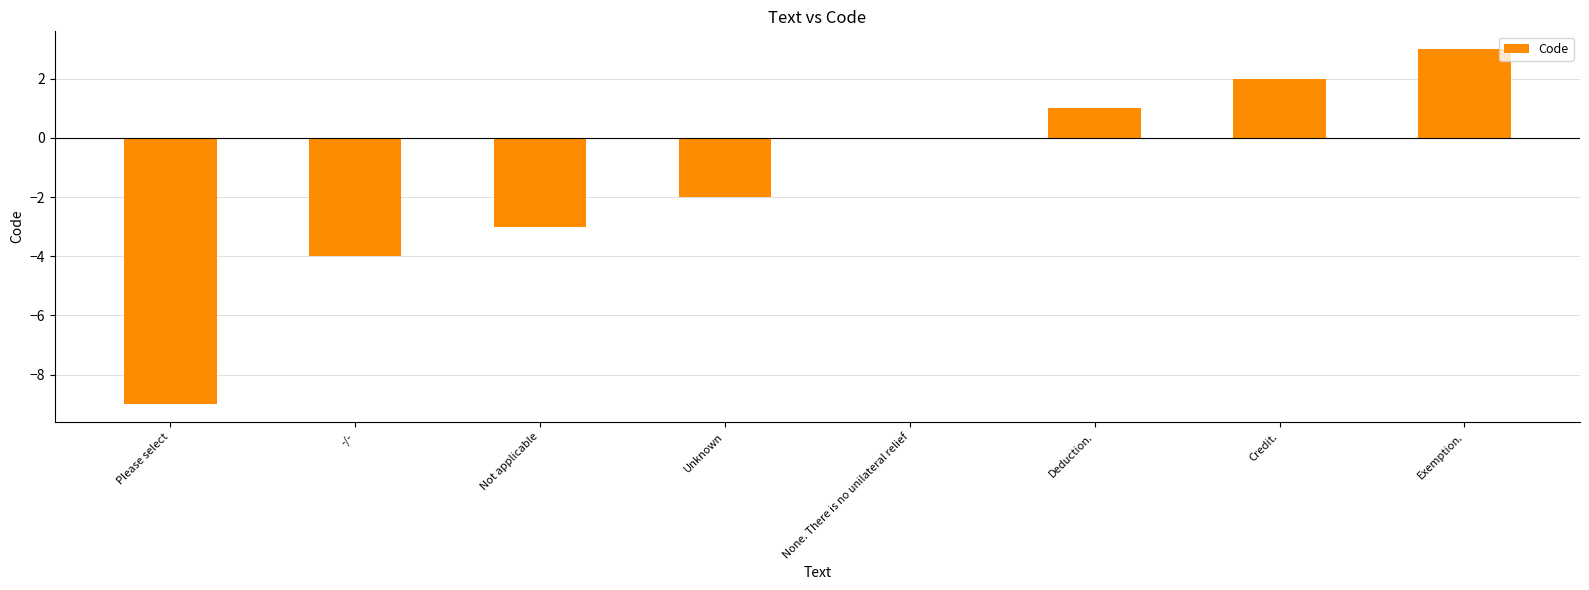

What is the maximum value shown in the chart?

3